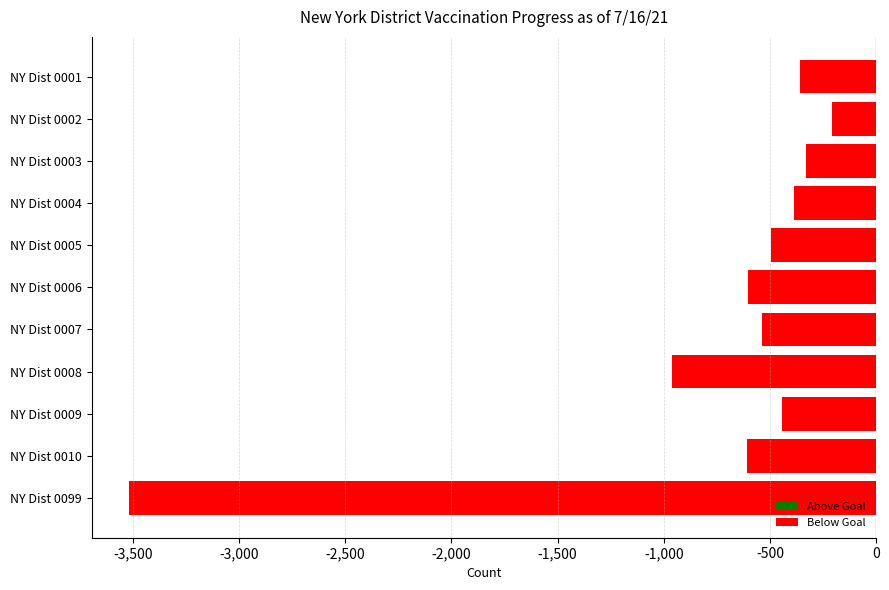

What is the minimum value shown in the chart?

-3518